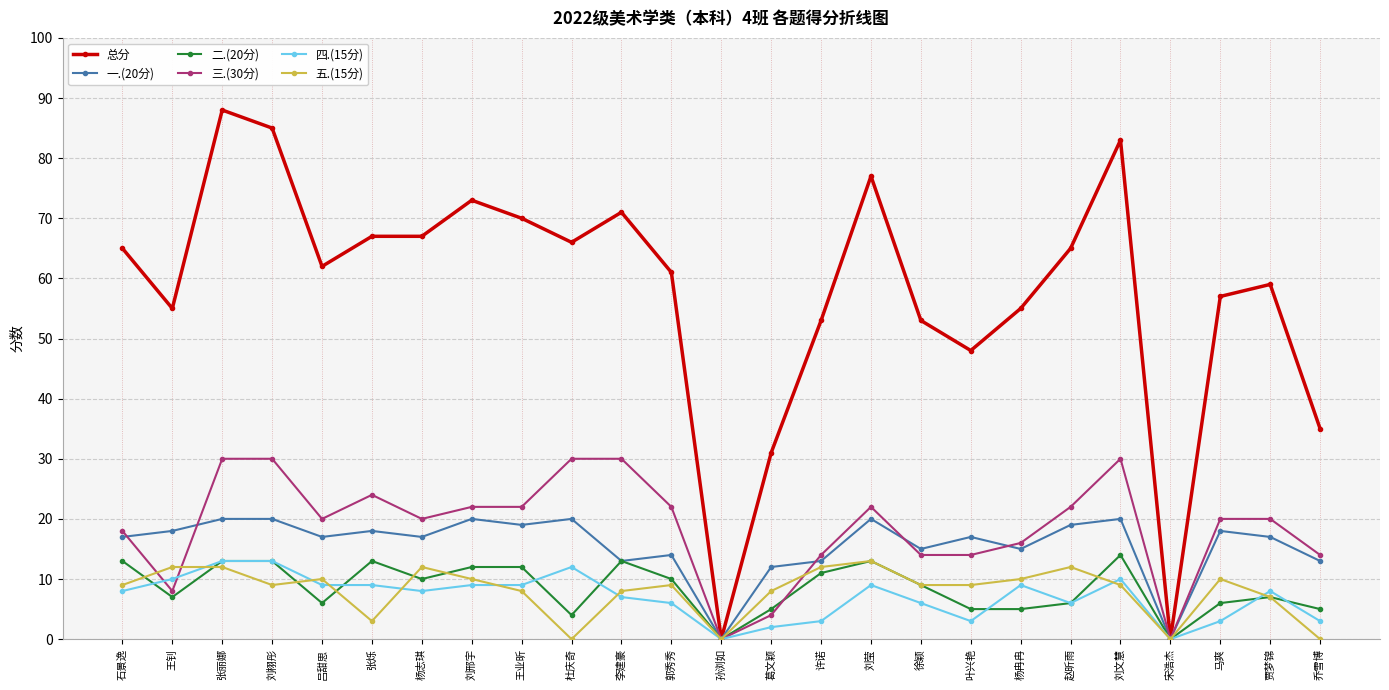

Reading right to left, extract all data points from this chart.

总分: 35	59	57	0	83	65	55	48	53	77	53	31	0	61	71	66	70	73	67	67	62	85	88	55	65
一.(20分): 13	17	18	0	20	19	15	17	15	20	13	12	0	14	13	20	19	20	17	18	17	20	20	18	17
二.(20分): 5	7	6	0	14	6	5	5	9	13	11	5	0	10	13	4	12	12	10	13	6	13	13	7	13
三.(30分): 14	20	20	0	30	22	16	14	14	22	14	4	0	22	30	30	22	22	20	24	20	30	30	8	18
四.(15分): 3	8	3	0	10	6	9	3	6	9	3	2	0	6	7	12	9	9	8	9	9	13	13	10	8
五.(15分): 0	7	10	0	9	12	10	9	9	13	12	8	0	9	8	0	8	10	12	3	10	9	12	12	9